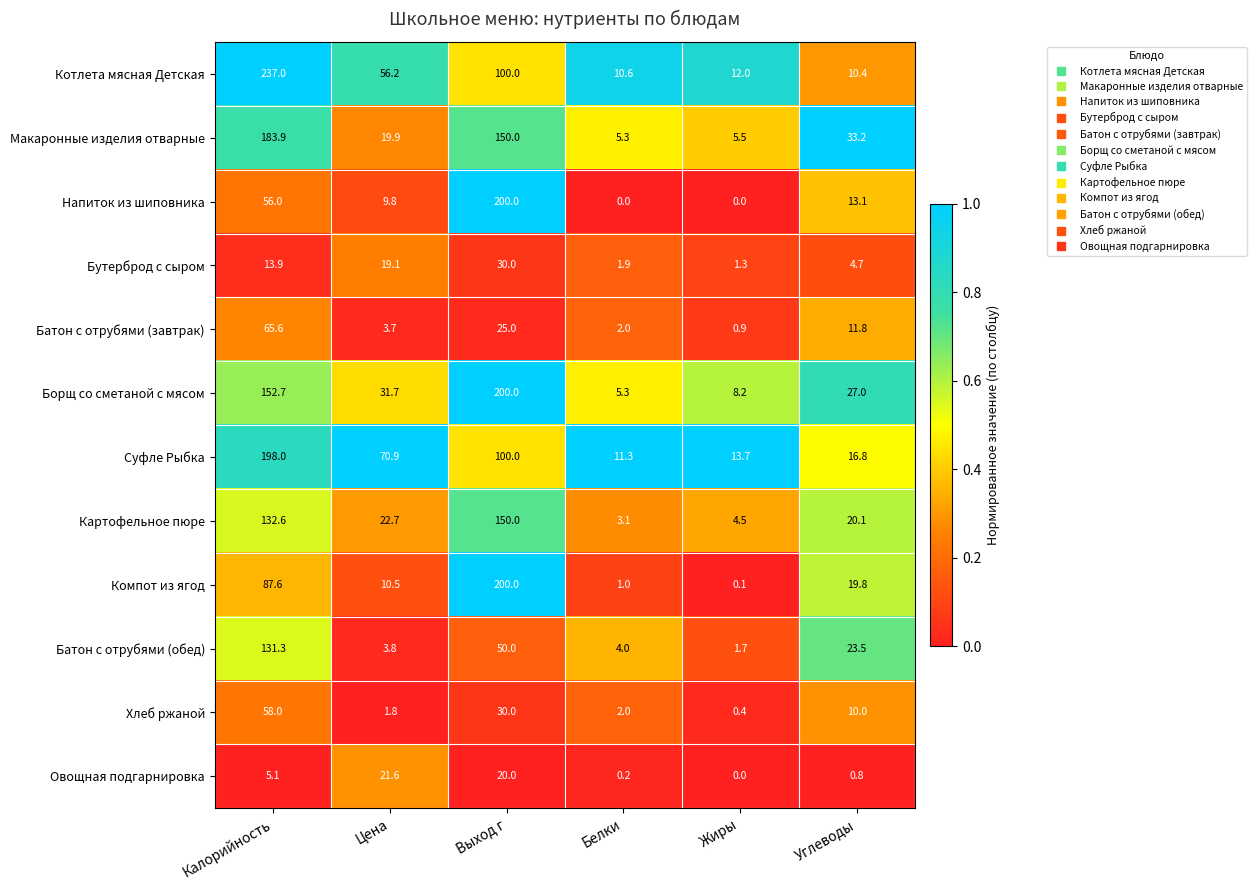

At which category is the sum across all series the highest?

Калорийность